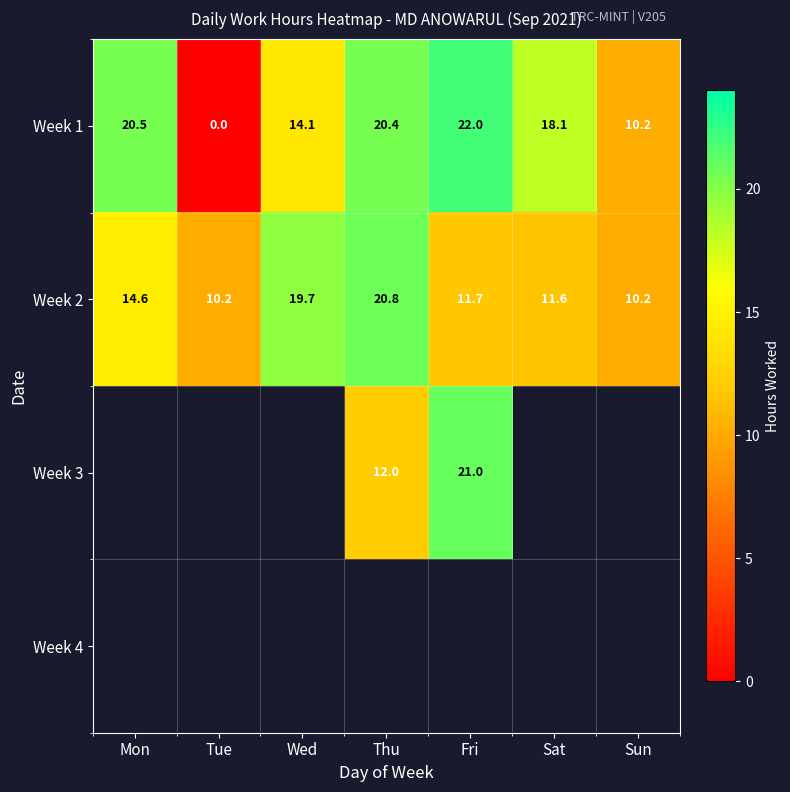

Is it true that Week 1 equals 13.4 at Mon?

False